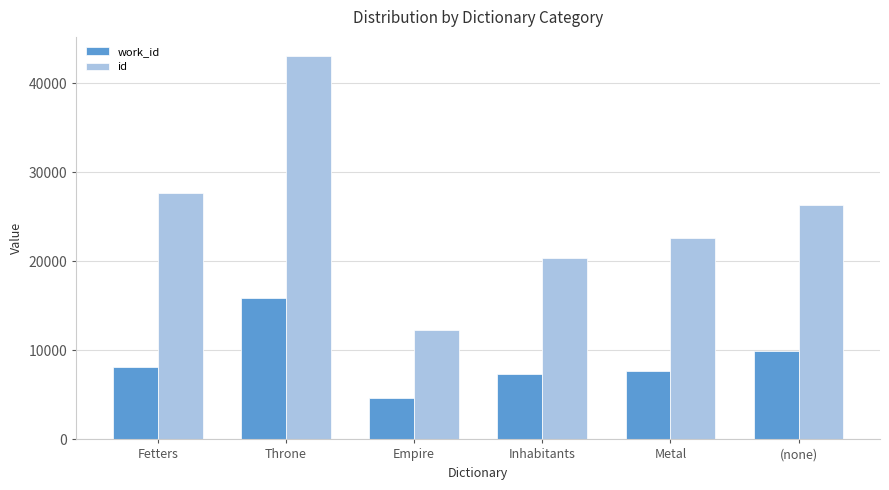

What is the average value of the work_id series?

8936